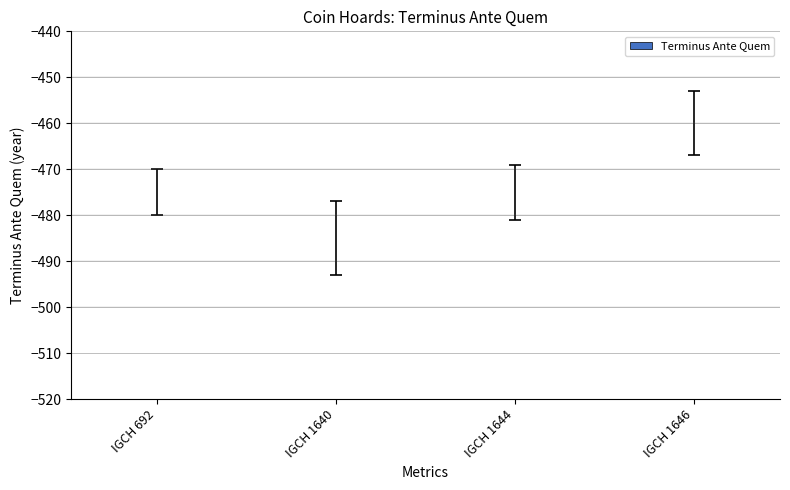

The value at IGCH 692 is 58. True or false?

False